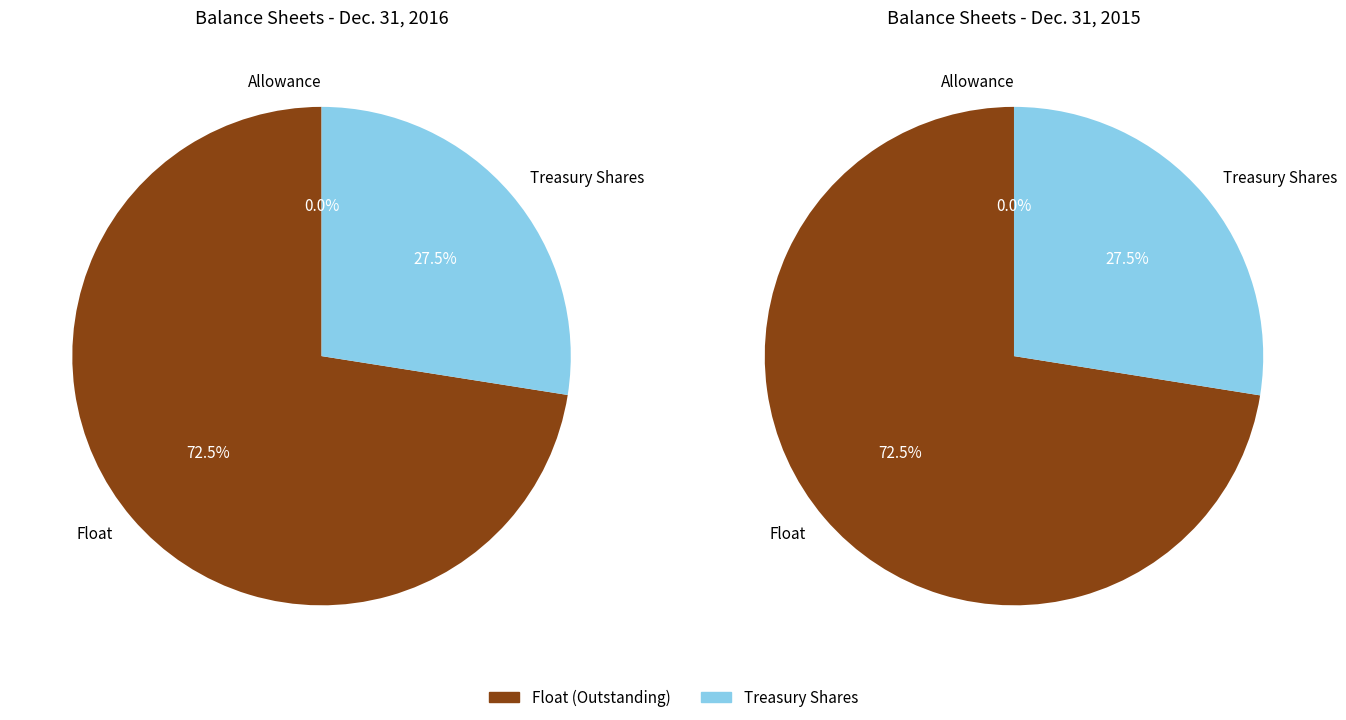

Is there a majority slice in this chart?

Yes